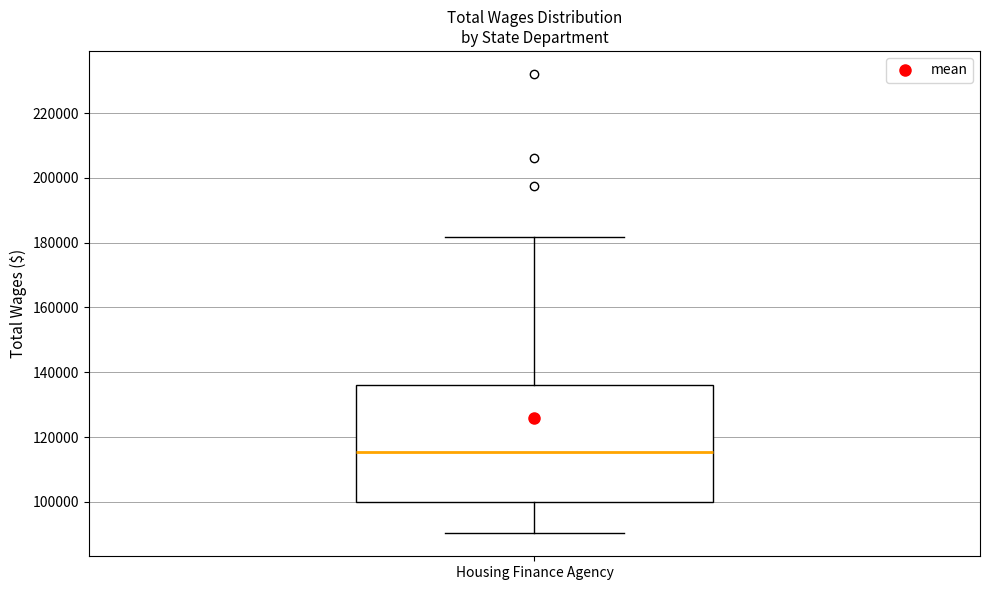

Where does the median line of the box for Housing Finance Agency sit on the y-axis? The values are not printed on the chart, so give them approximately, as read against the axis.

116000